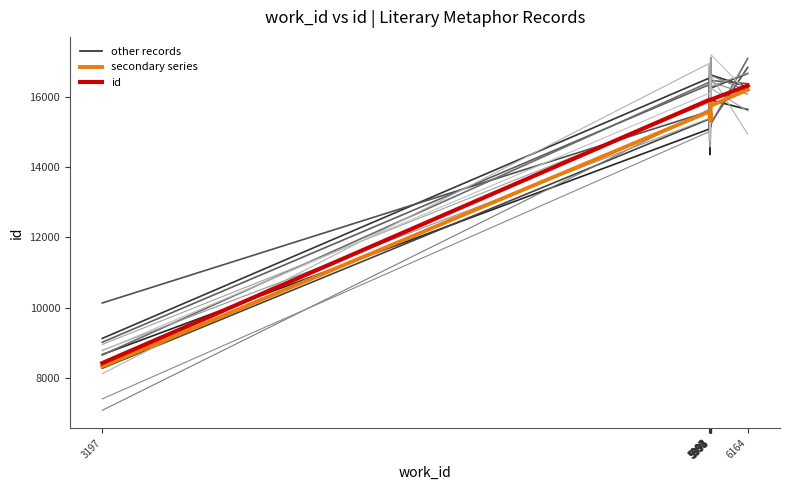

At which label is other records closest to 12670?

5991